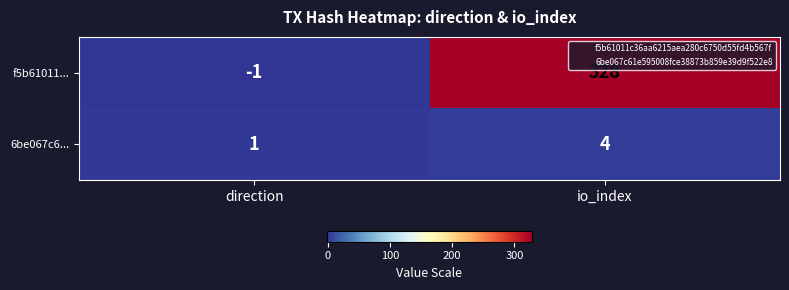

List the series in order of their peak value, highest first.

f5b61011..., 6be067c6...